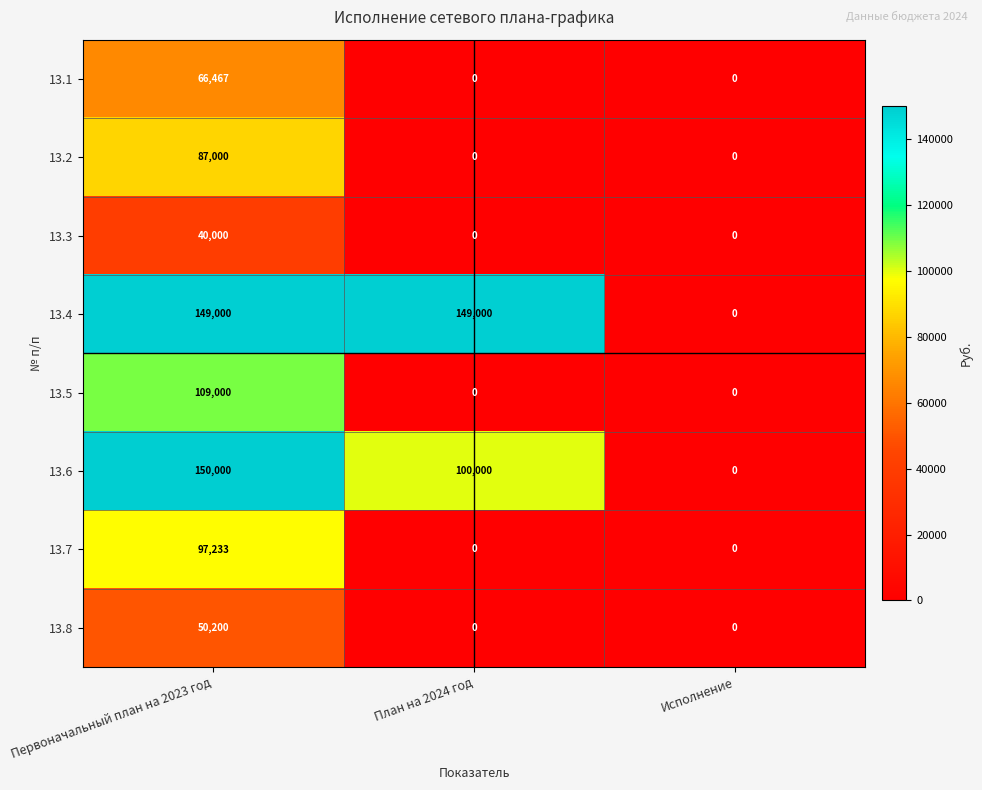

How many distinct data groups are displayed?

8